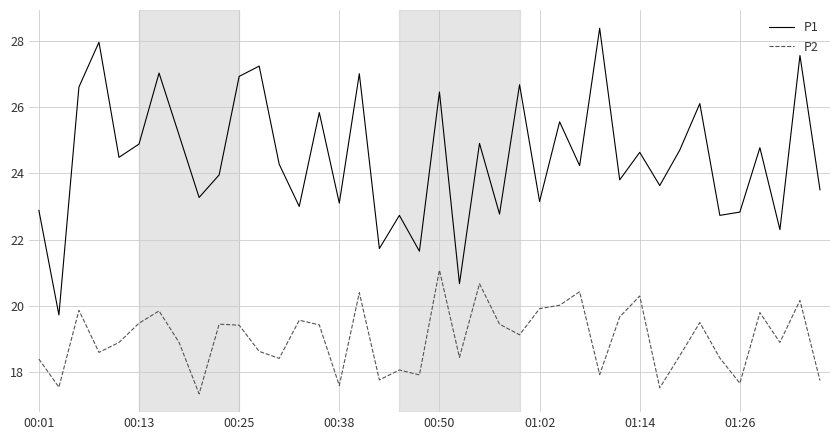

Which series has the largest total across all categories?

P1